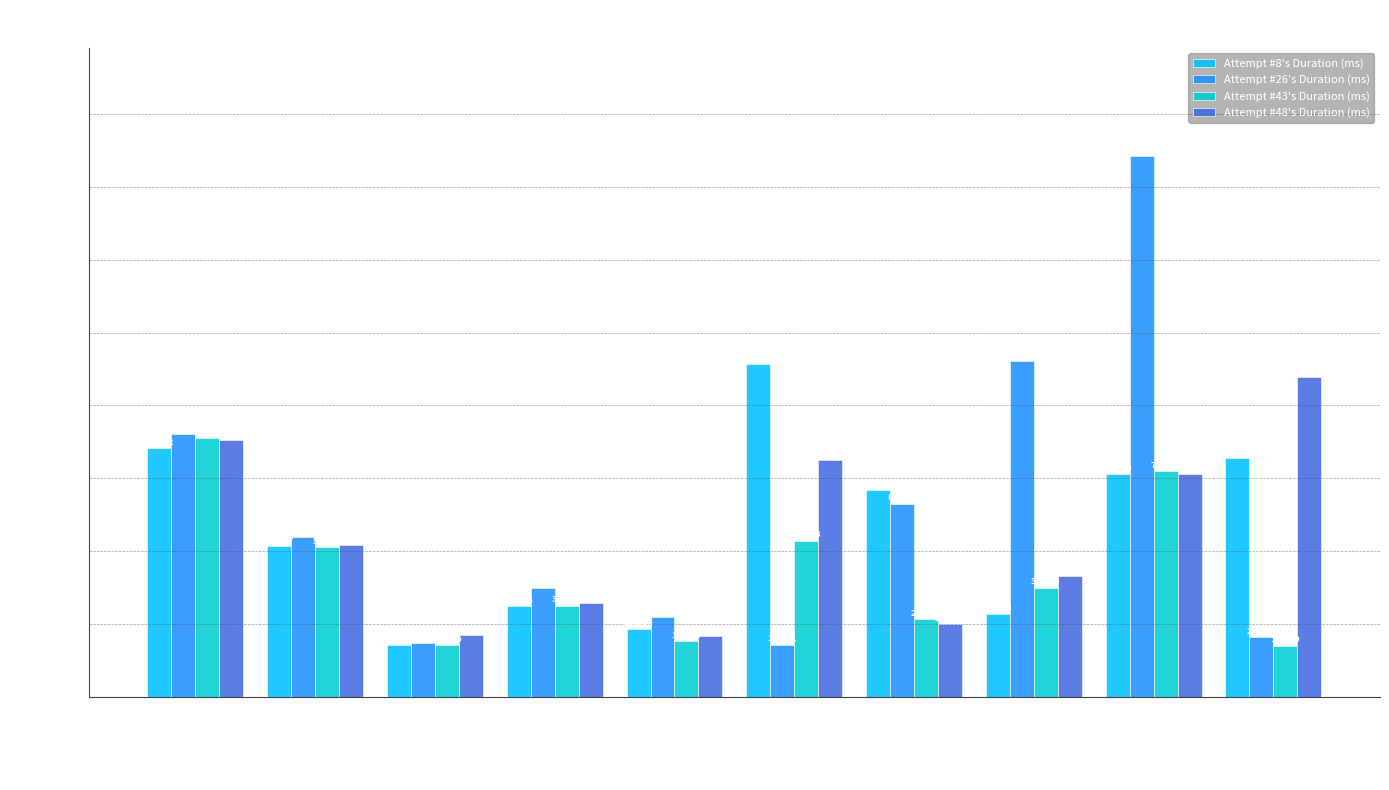

What is the average value of the Attempt #8's Duration (ms) series?

58128